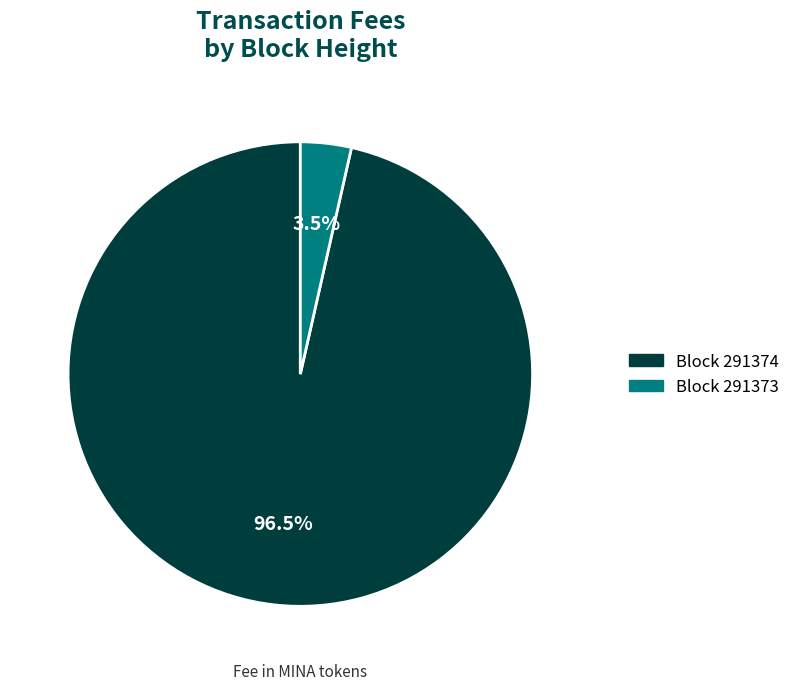

Is there any slice that represents more than half of the pie?

Yes